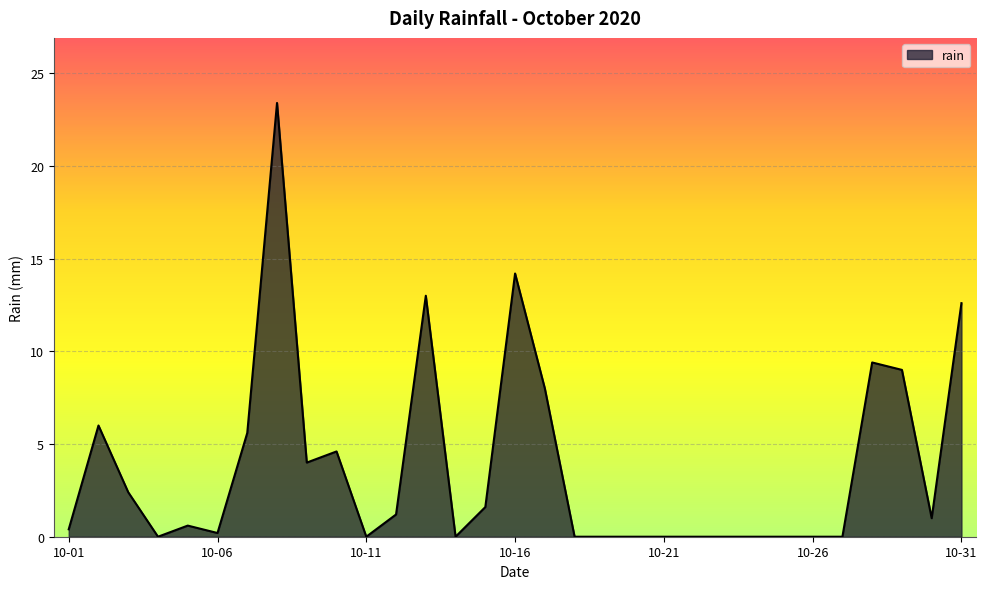

What is the difference between the maximum and minimum values?

23.4